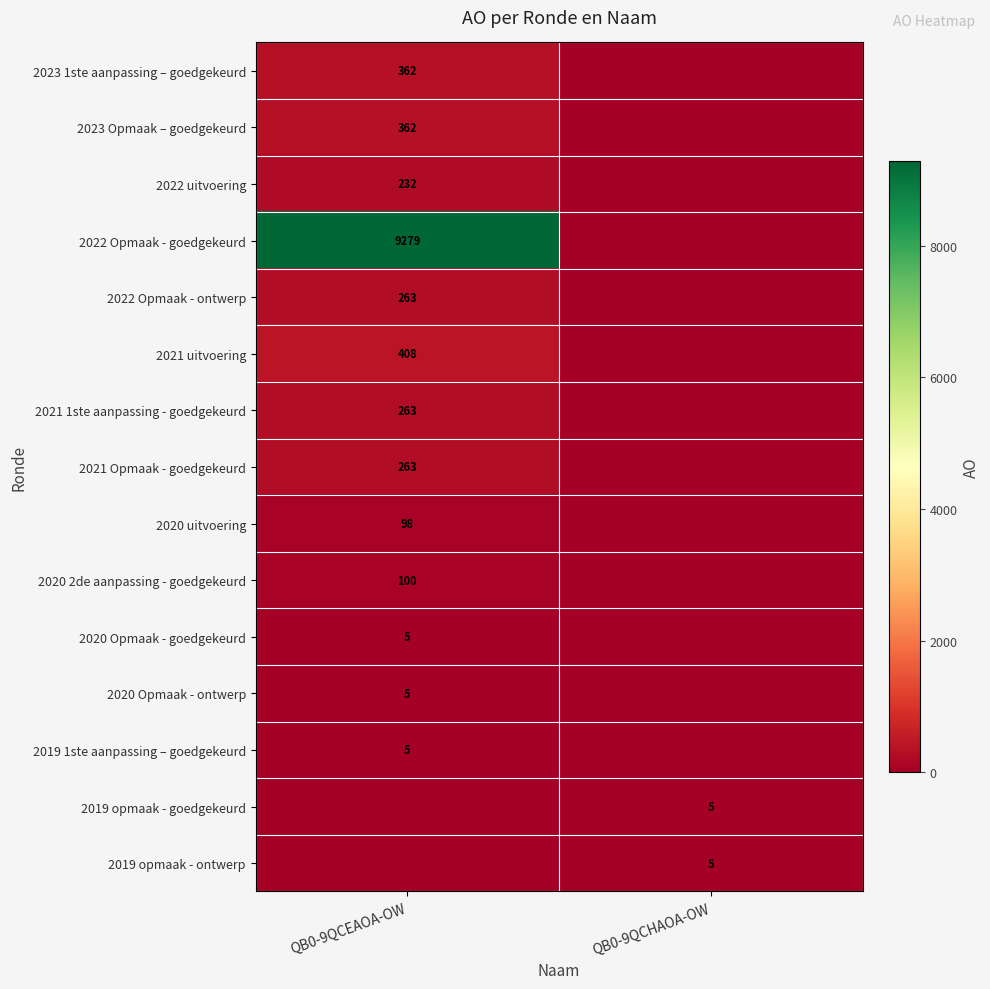

Is it true that 2021 uitvoering equals 604 at QB0-9QCEAOA-OW?

False